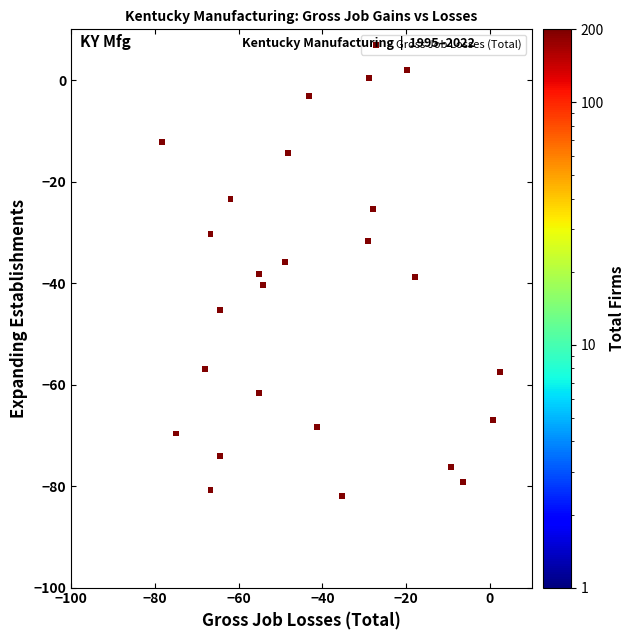

What is the range of Y values (max minus min)?

83.8